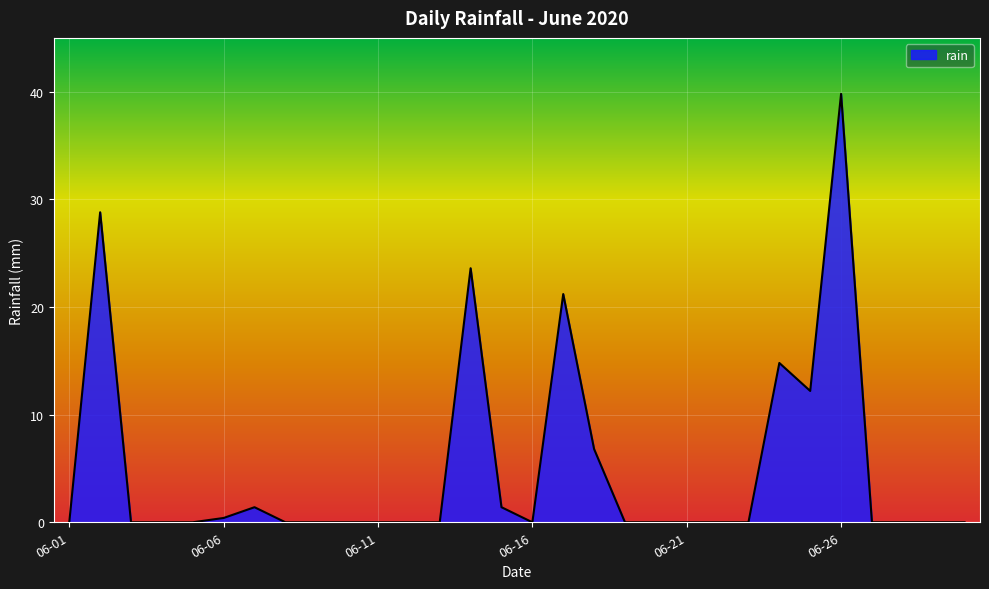

What is the difference between the maximum and minimum values?

39.8